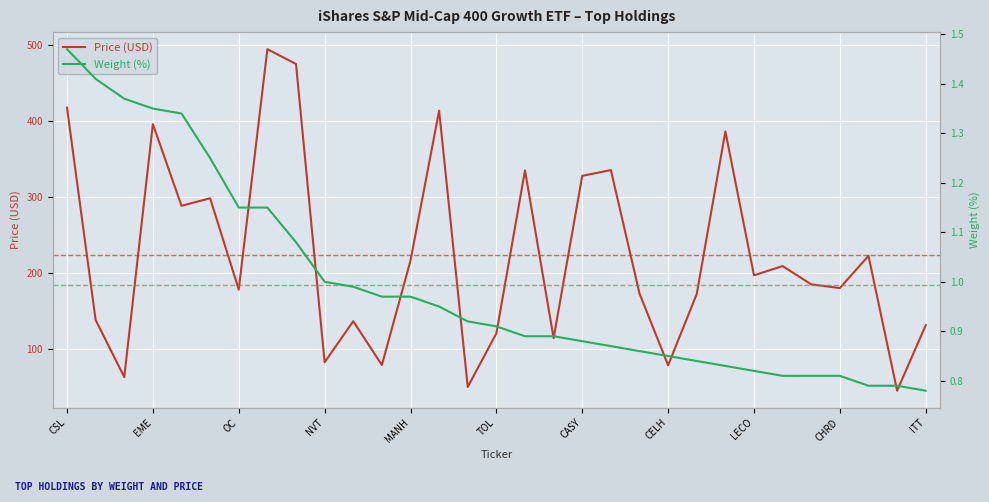

At how many categories does at least one series exceed 109?

25